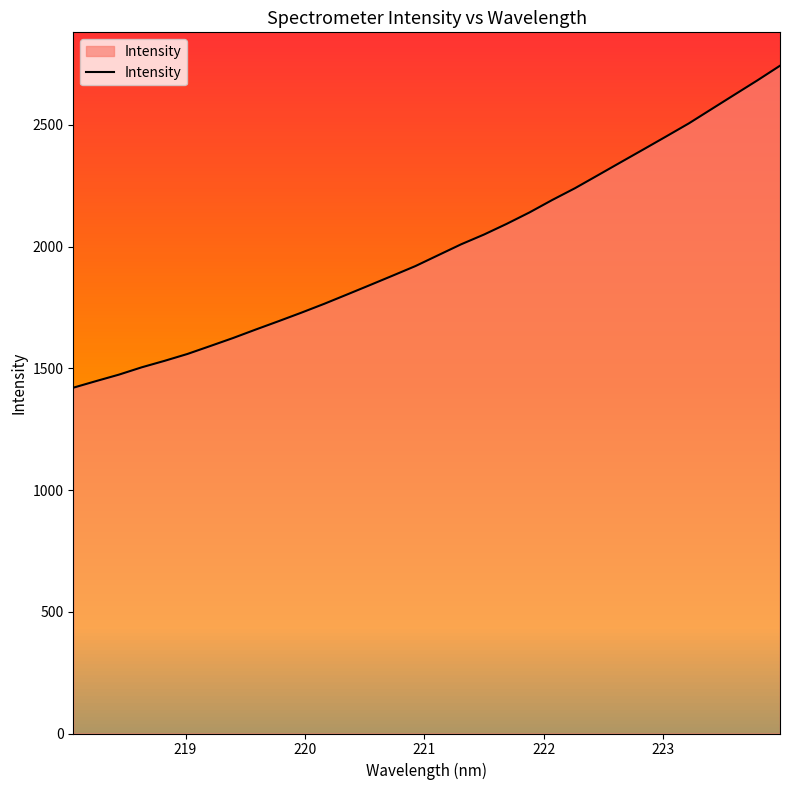

What is the smallest value displayed?

1420.6